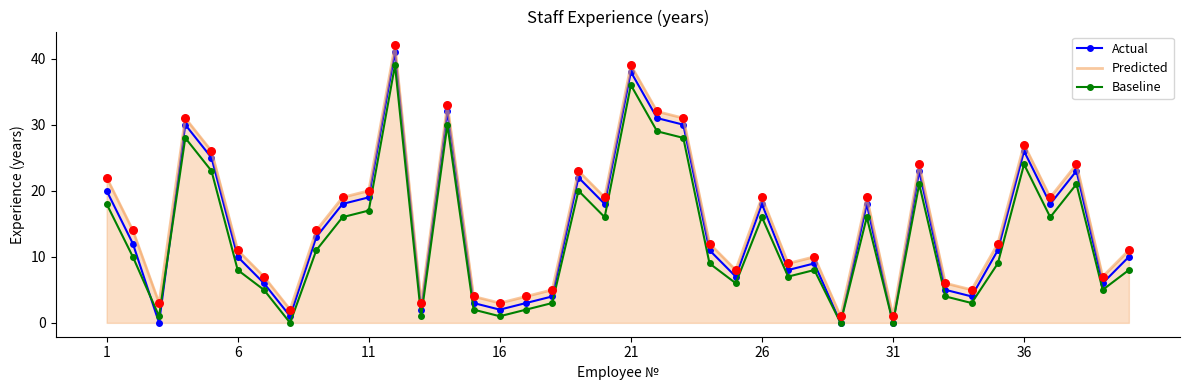

What is the highest value of the Baseline series?

39